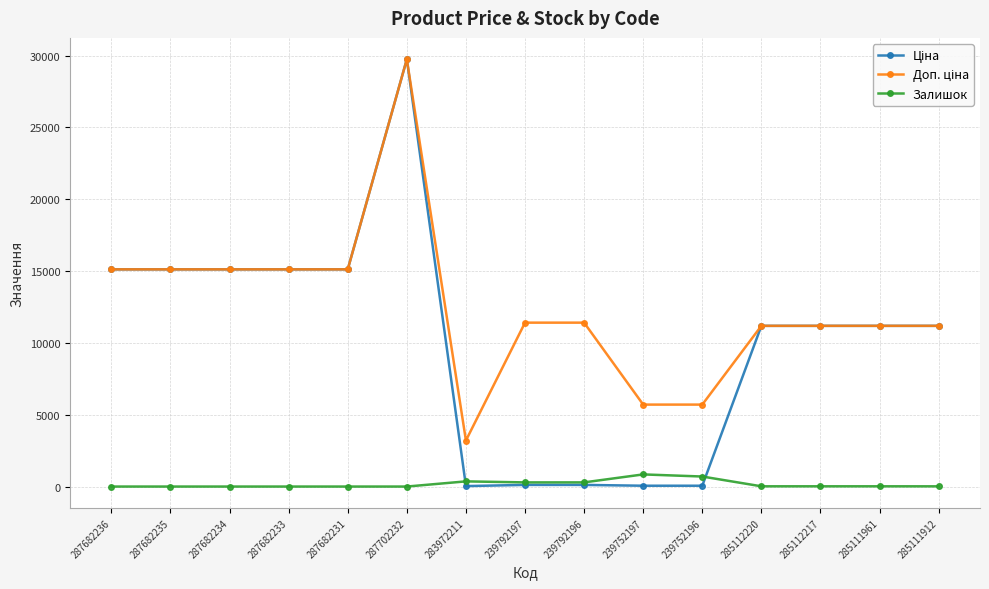

How many lines are shown in the chart?

3